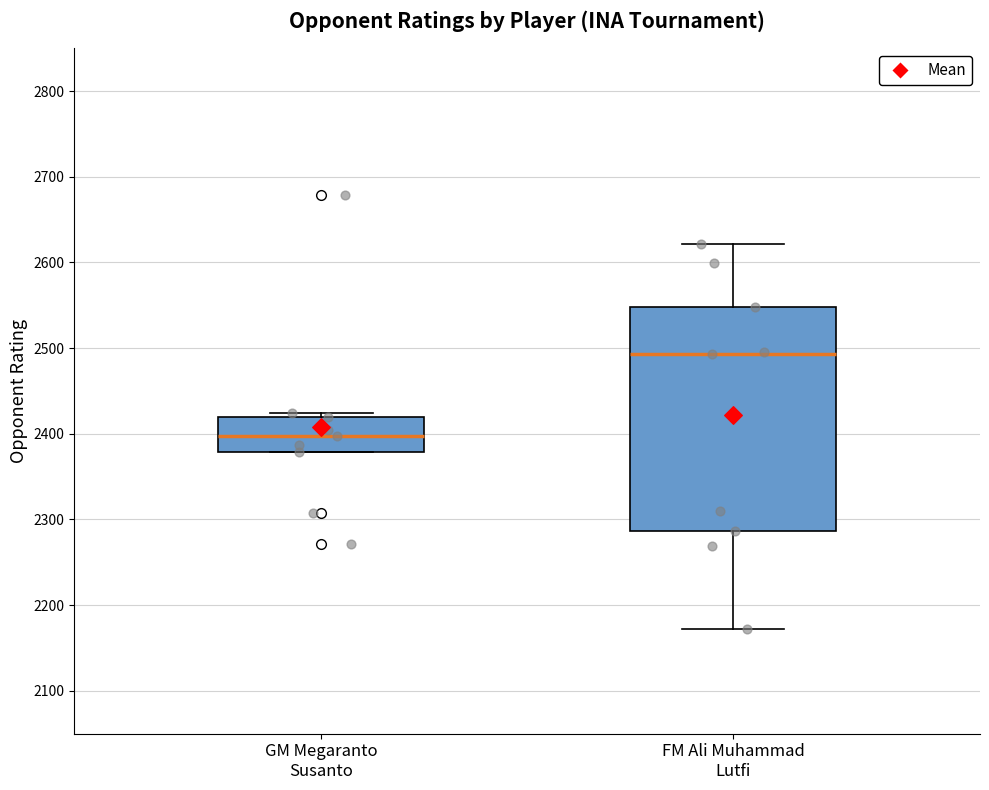

Where does the lower whisker of the box for FM Ali Muhammad Lutfi end on the y-axis? The values are not printed on the chart, so give them approximately, as read against the axis.

2170